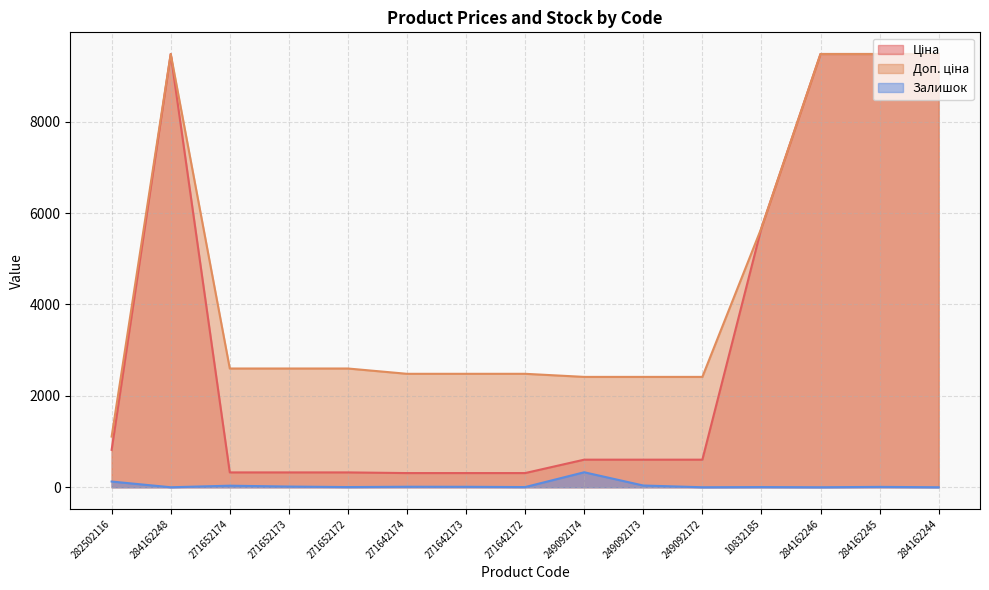

True or false: Ціна and Доп. ціна intersect in this chart.

False